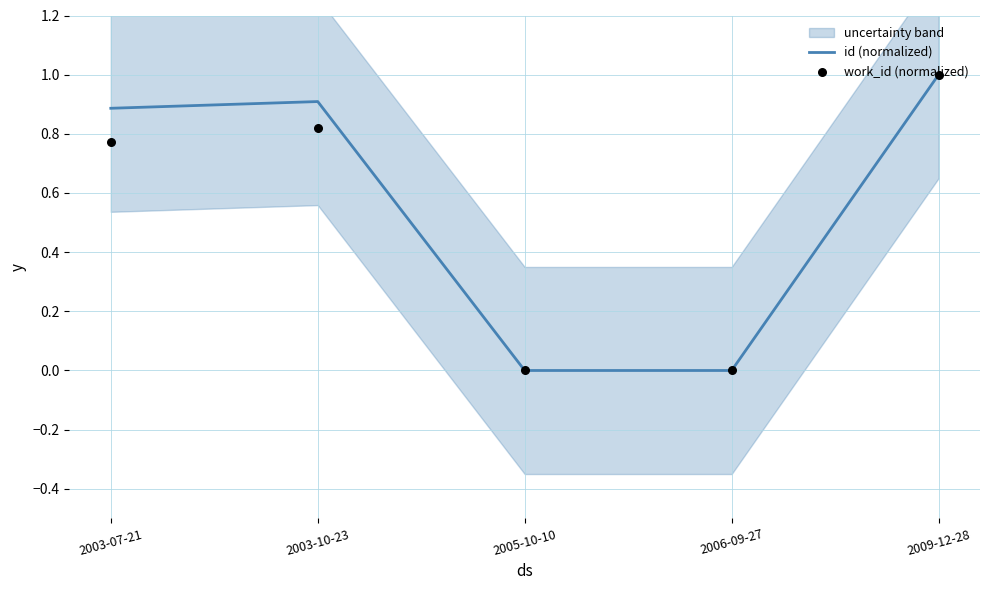

Which series has the largest total across all categories?

id (normalized)